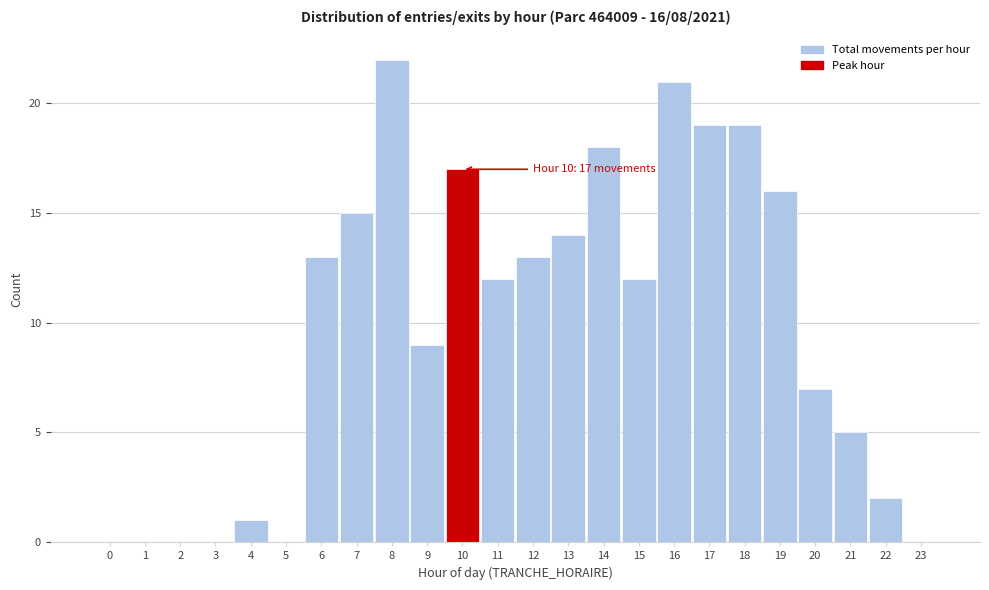

Reading right to left, extract all data points from this chart.

23=0	22=2	21=5	20=7	19=16	18=19	17=19	16=21	15=12	14=18	13=14	12=13	11=12	10=17	9=9	8=22	7=15	6=13	5=0	4=1	3=0	2=0	1=0	0=0